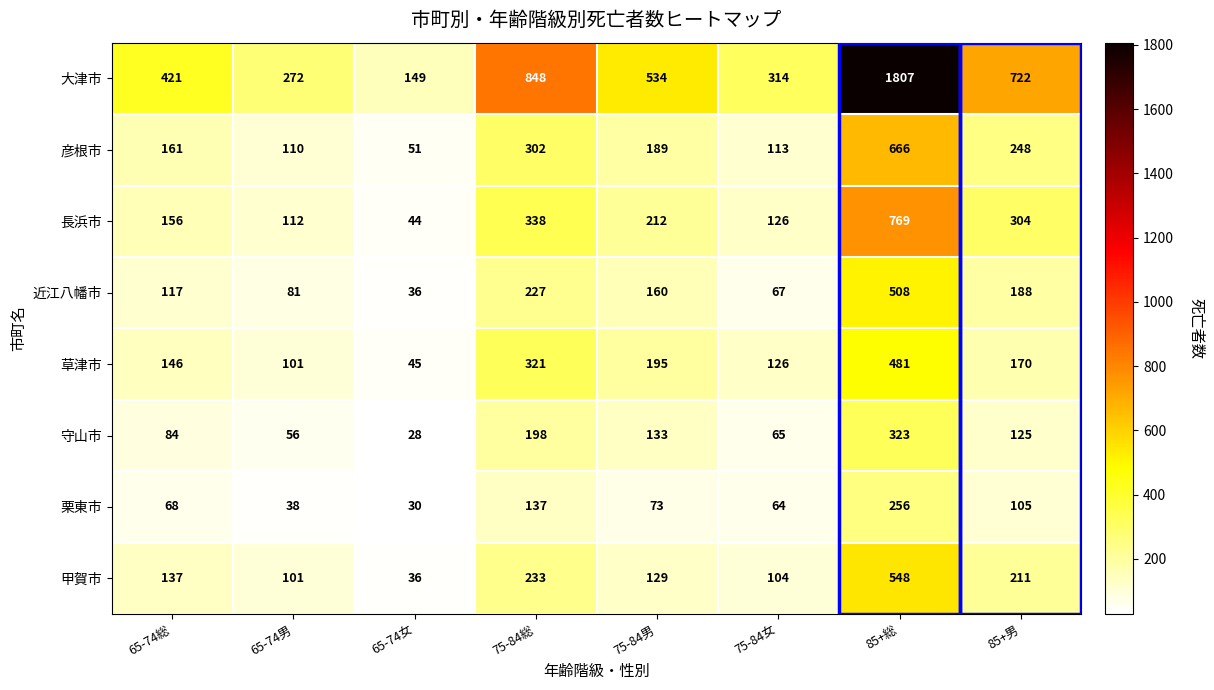

Which series has the largest total across all categories?

大津市